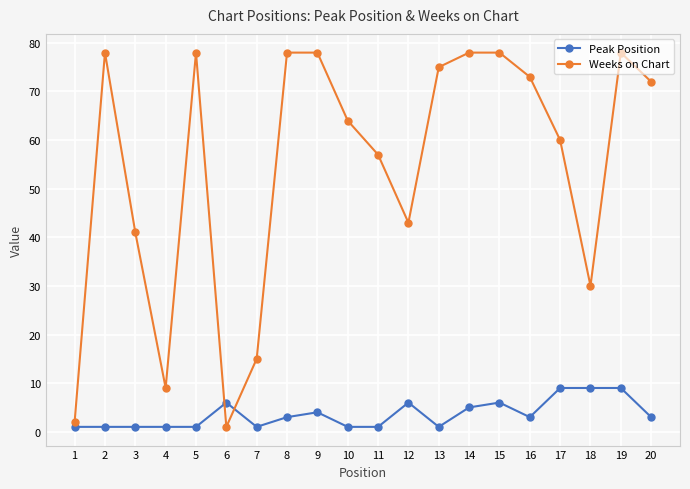

What is the sum of all Peak Position values?

72